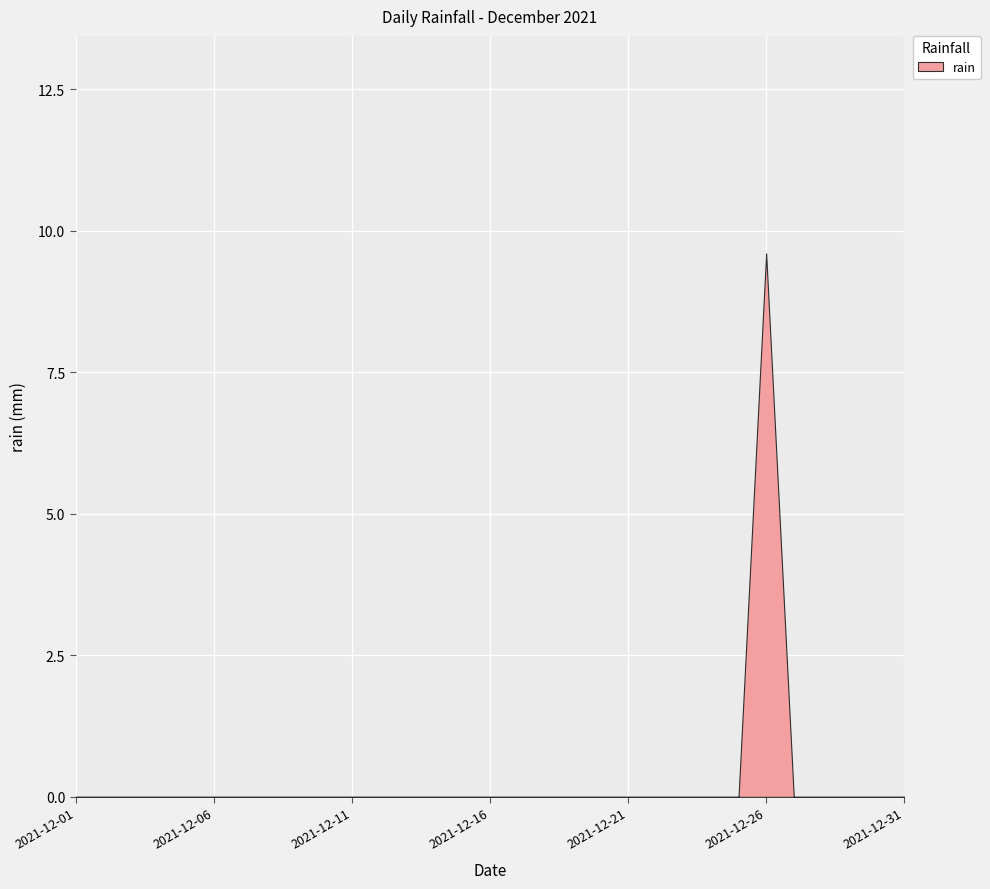

Count the values in the range 0 to 1.

30